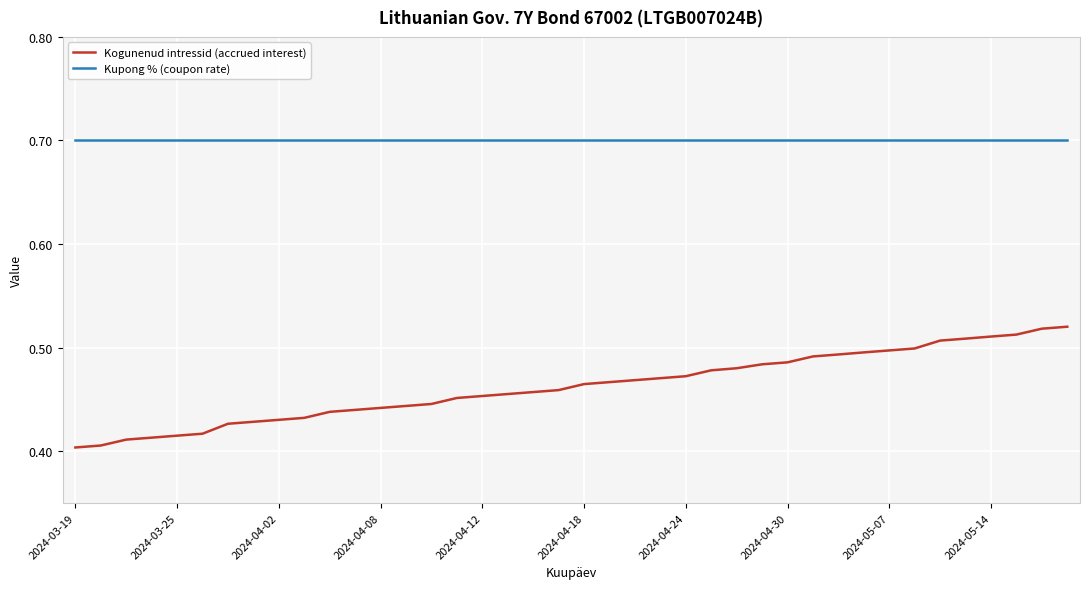

Which series has the largest range (max minus min)?

Kogunenud intressid (accrued interest)